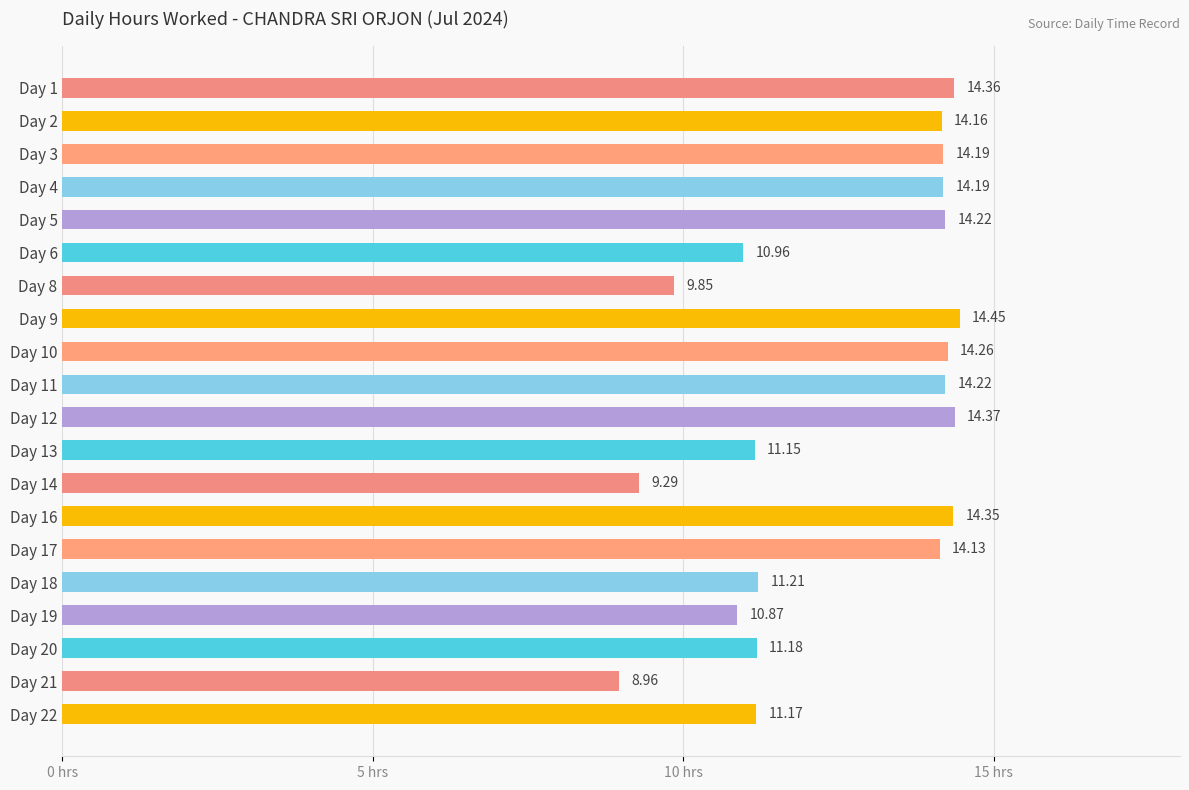

How many distinct data groups are displayed?

1